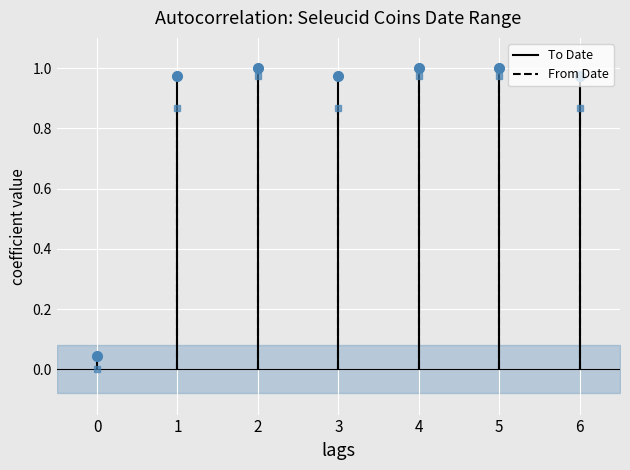

What are all the series names shown in the legend?

To Date, From Date